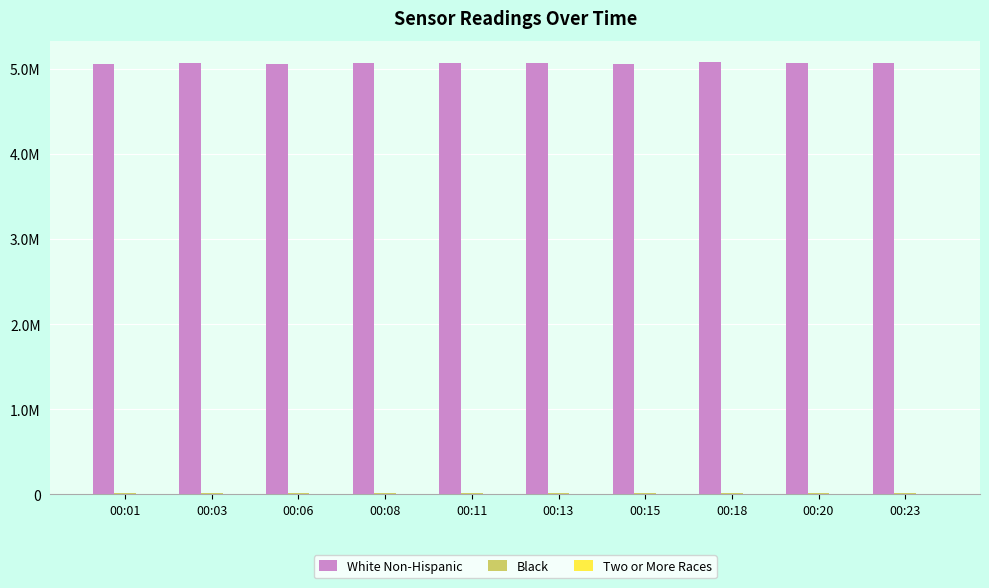

Which series has the largest total across all categories?

White Non-Hispanic